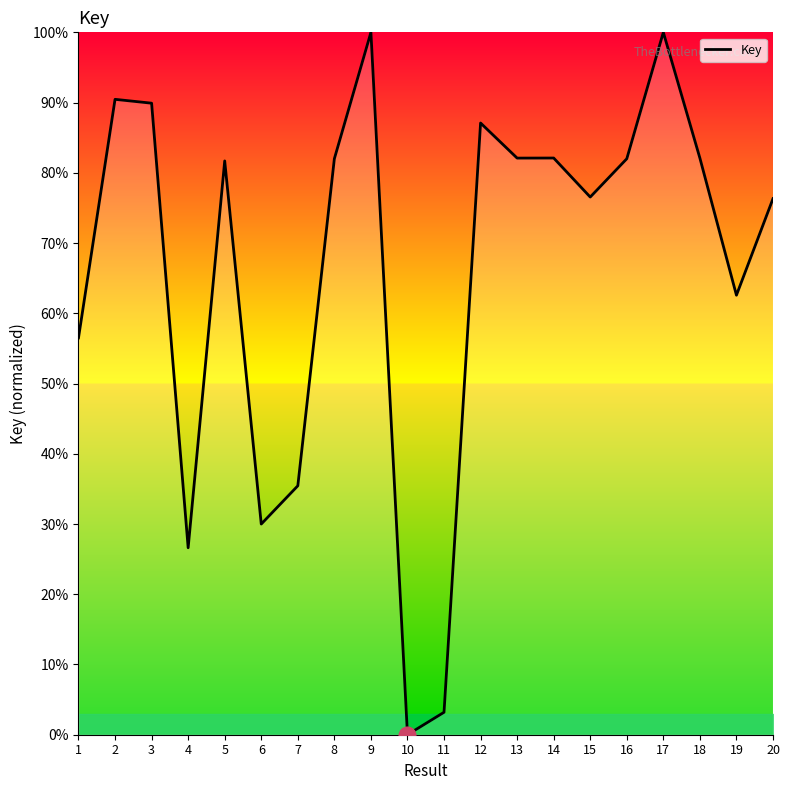

At which category does the chart reach its minimum across all series?

10